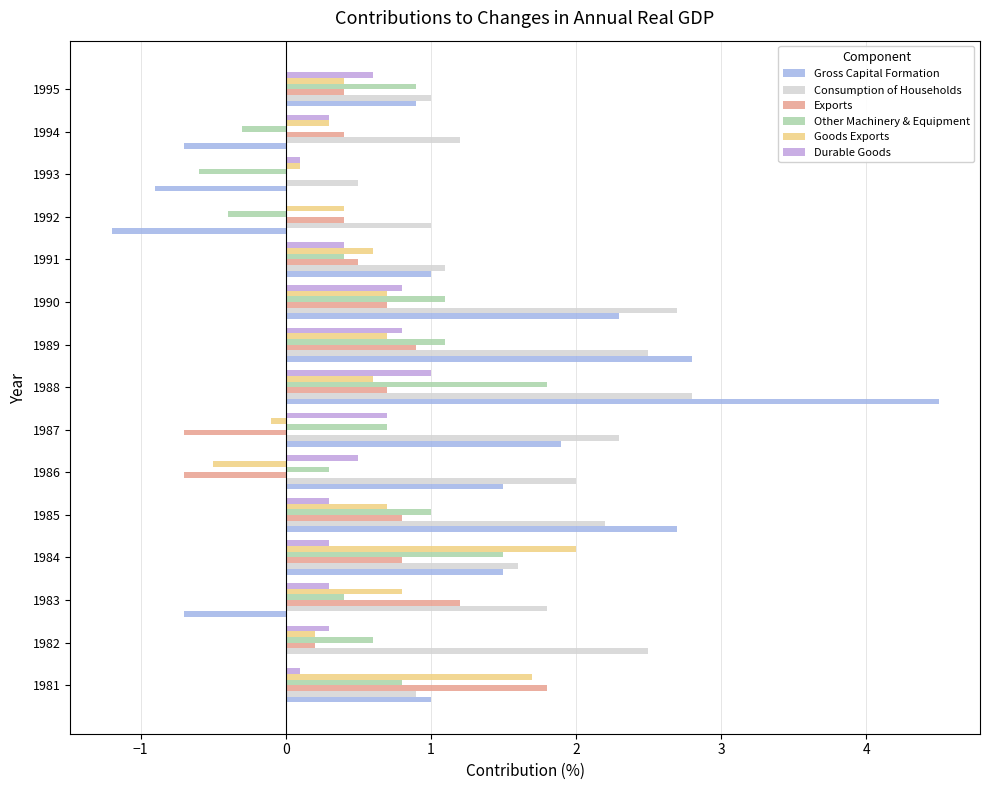

What is the label of the 12th bar from the right?

1